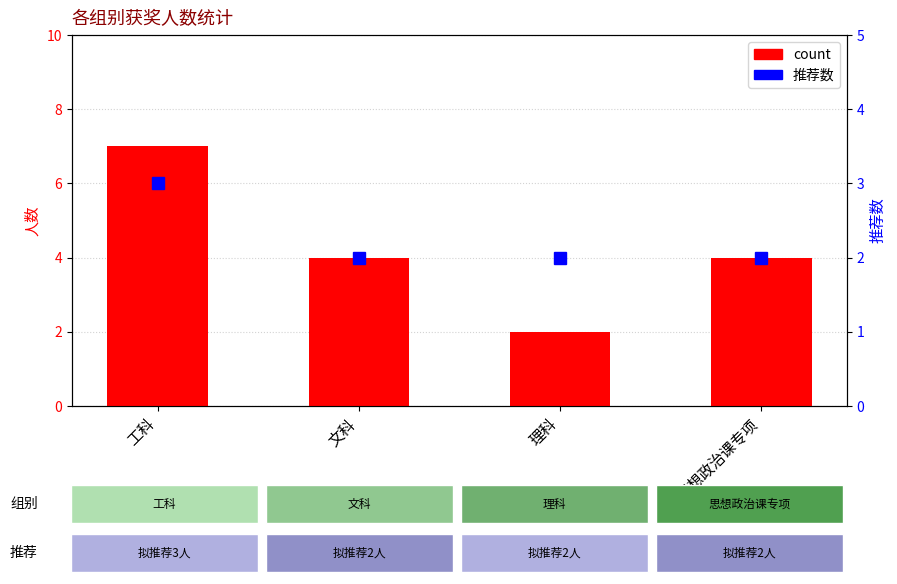

What position from the right is 理科?

2